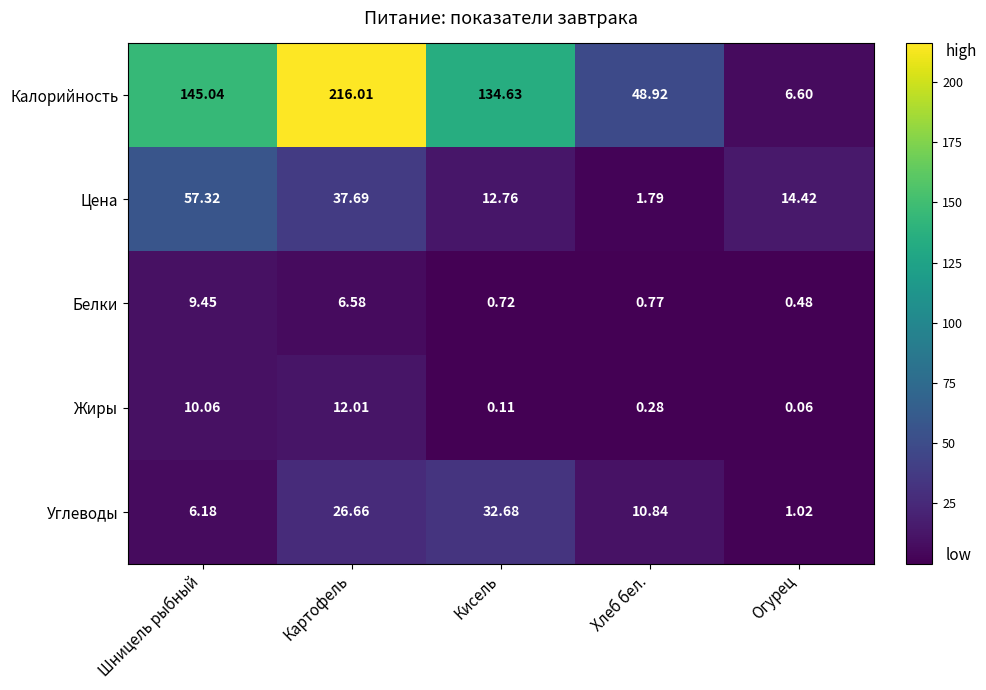

Where does the Цена series first go above 14?

Шницель рыбный